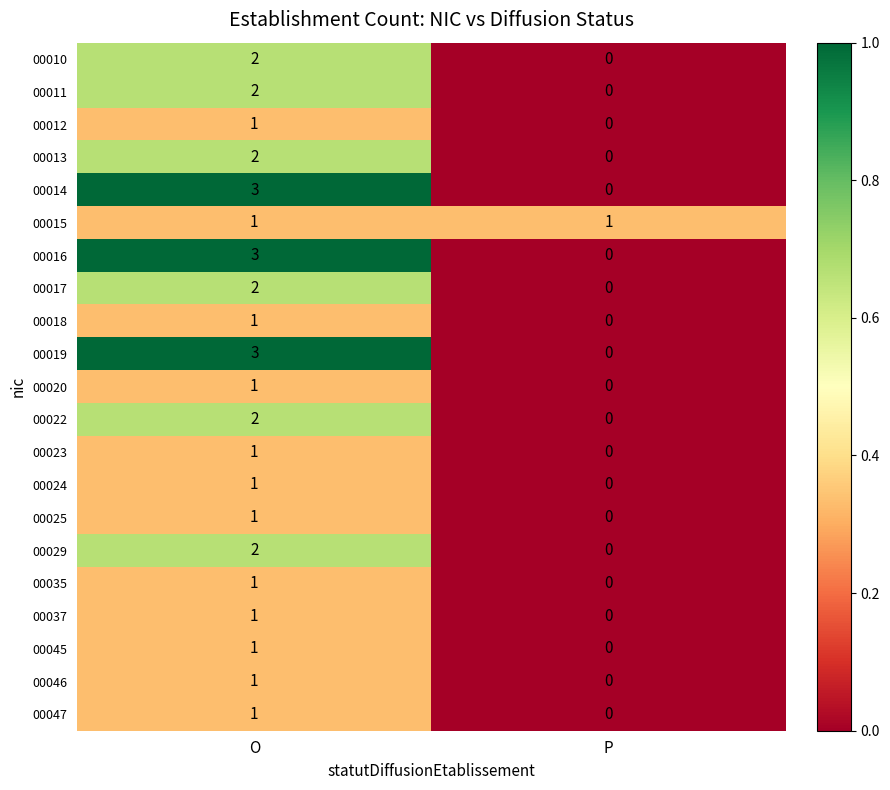

True or false: 00046 has a value of 0 at P.

True